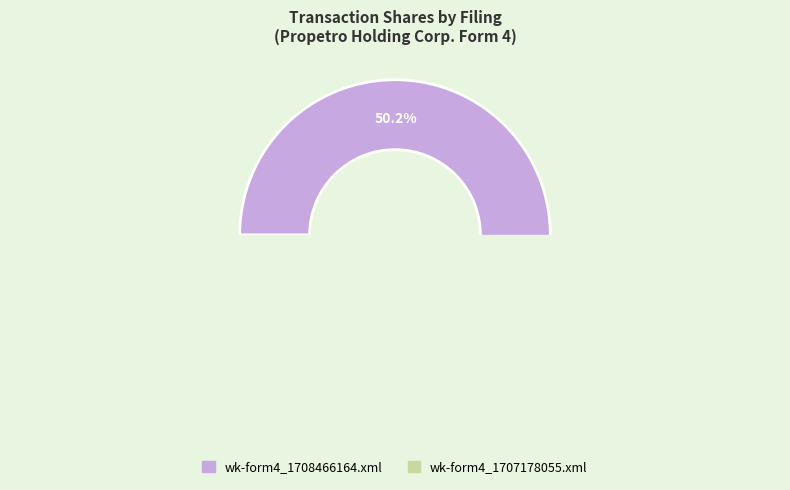

How many slices are in this pie chart?

2